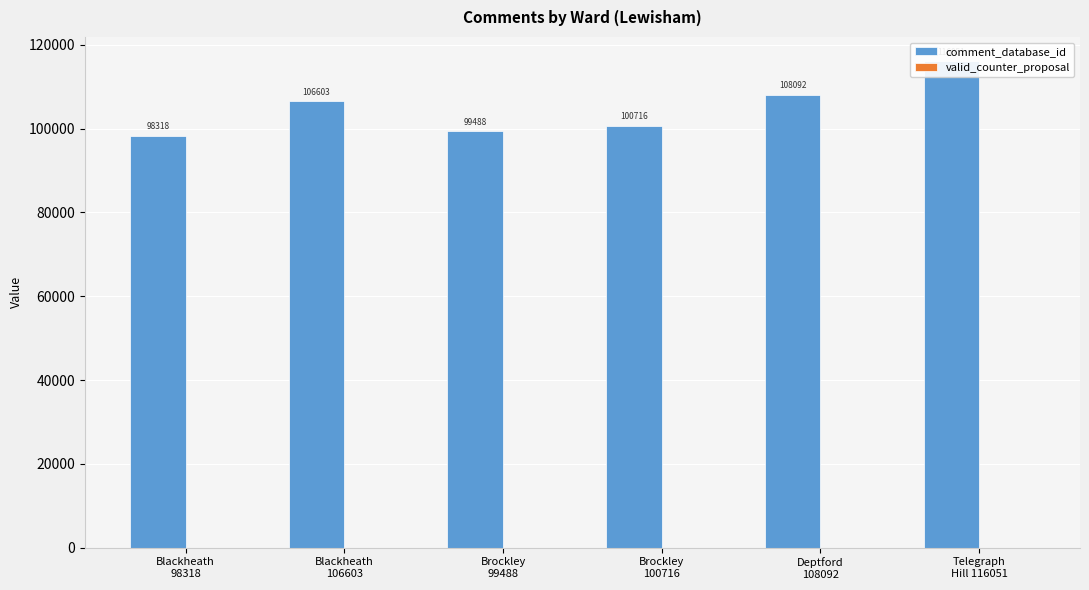

How many groups of bars are there?

6